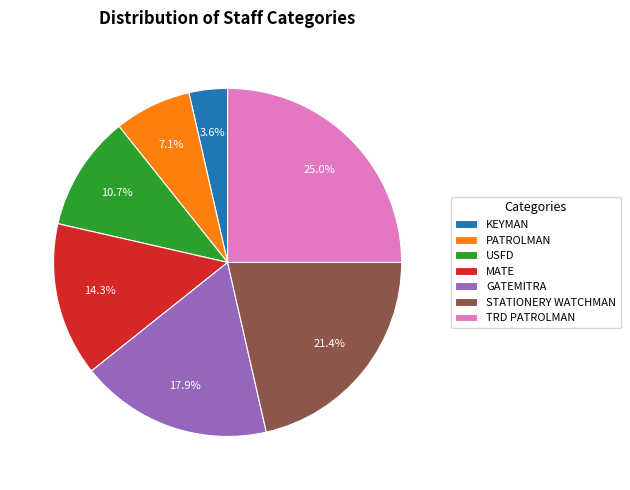

Does GATEMITRA represent more than half of the total?

No